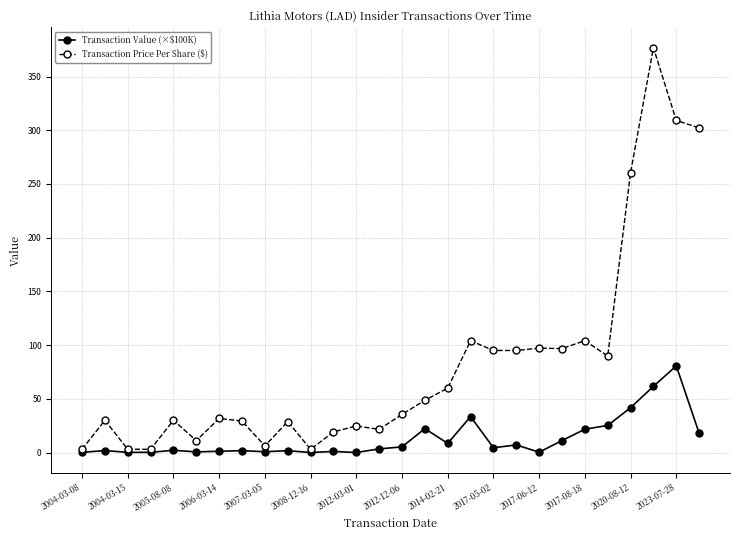

What are all the series names shown in the legend?

Transaction Value (×$100K), Transaction Price Per Share ($)